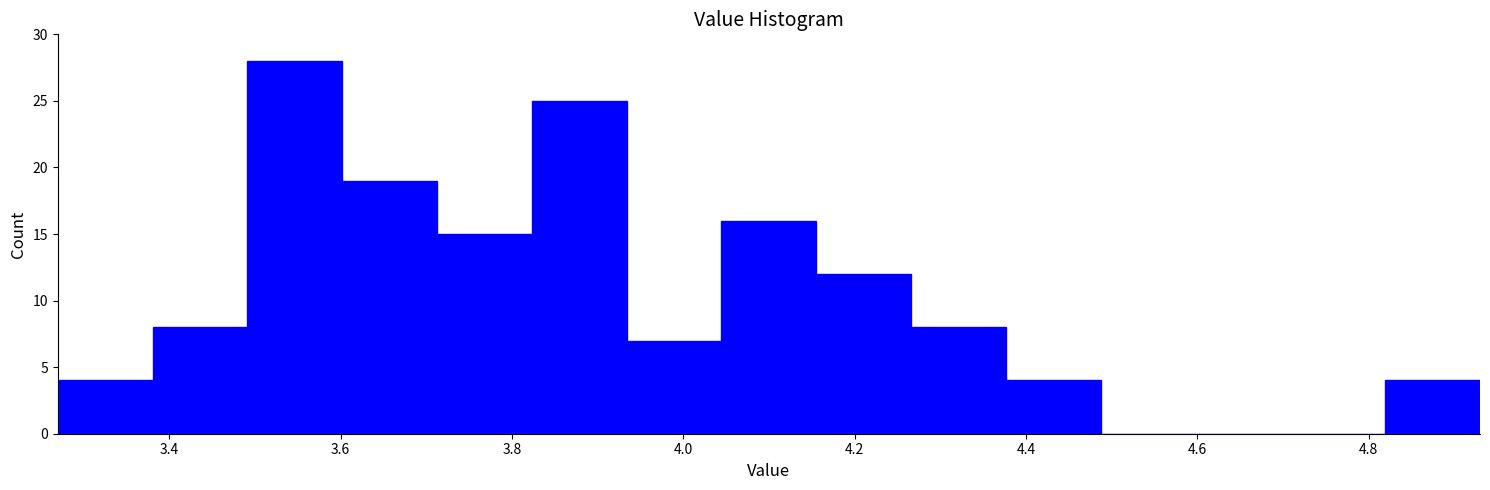

Reading left to right, transcribe this chart: for each bar, give the range it covers on the x-axis and its height. Neither the bar edges nor the heights are printed on the chart, so give them approximately, as read against the axes.

3.28 to 3.38: 4
3.38 to 3.50: 8
3.50 to 3.60: 28
3.60 to 3.72: 19
3.72 to 3.82: 15
3.82 to 3.94: 25
3.94 to 4.04: 7
4.04 to 4.16: 16
4.16 to 4.26: 12
4.26 to 4.38: 8
4.38 to 4.48: 4
4.48 to 4.60: 0
4.60 to 4.70: 0
4.70 to 4.82: 0
4.82 to 4.94: 4